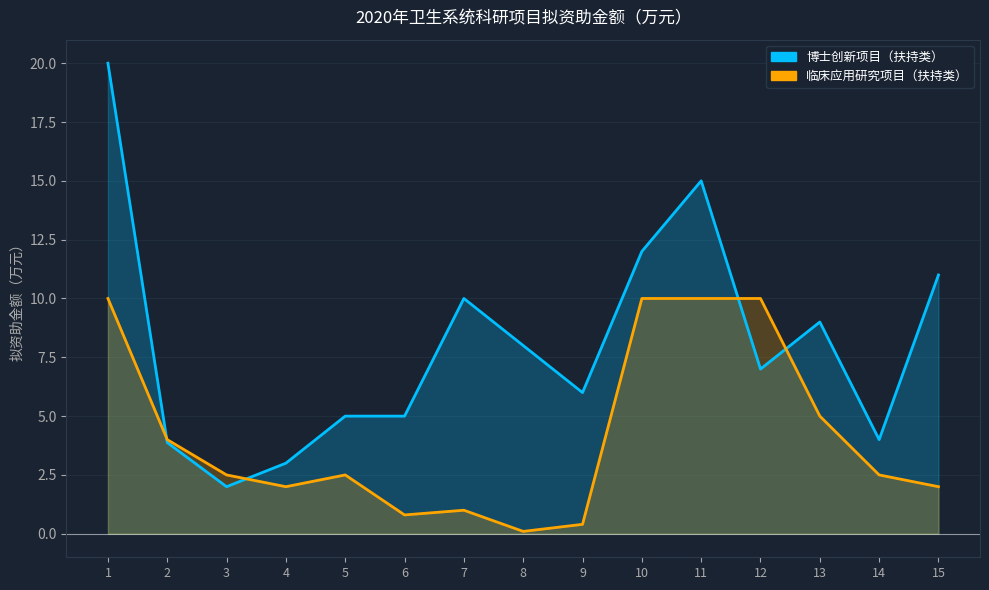

True or false: 临床应用研究项目（扶持类） and 博士创新项目（扶持类） intersect in this chart.

True